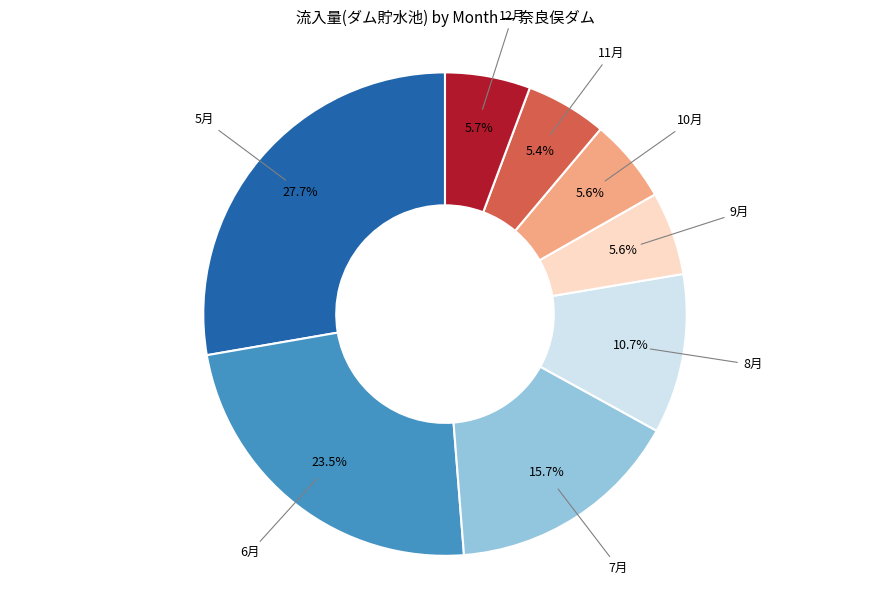

Does any single category account for the majority?

No